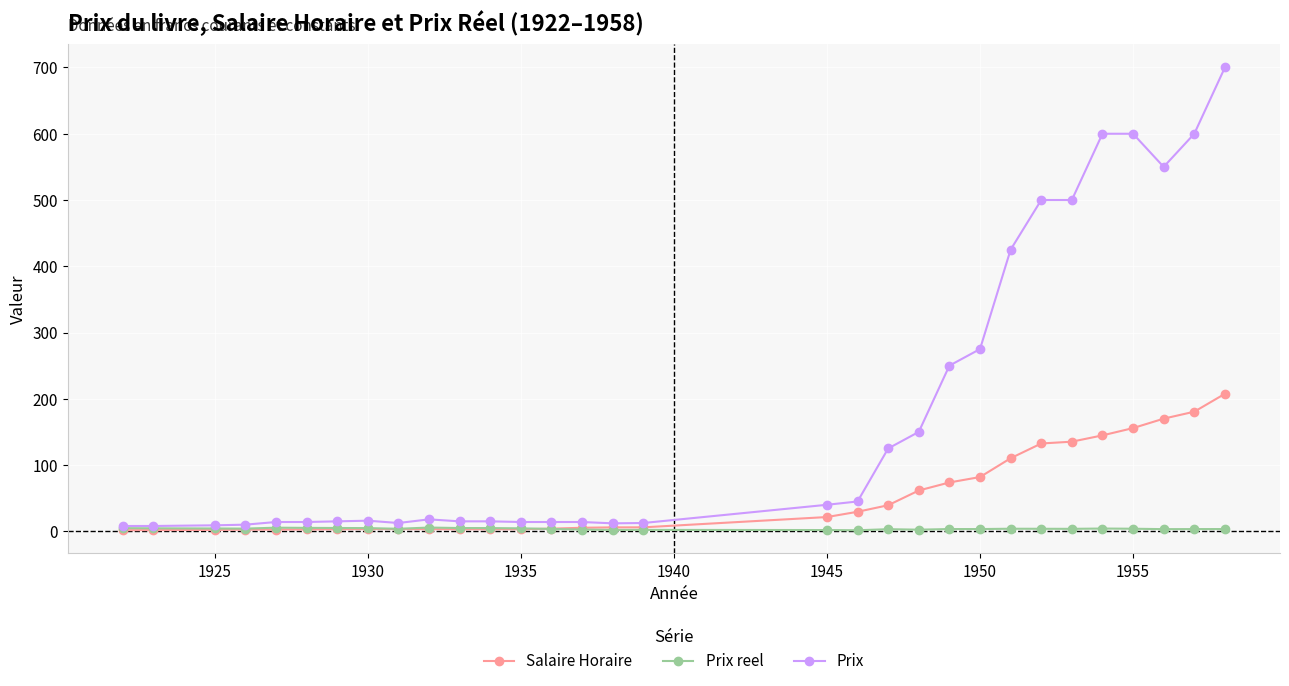

Which series has the largest total across all categories?

Prix